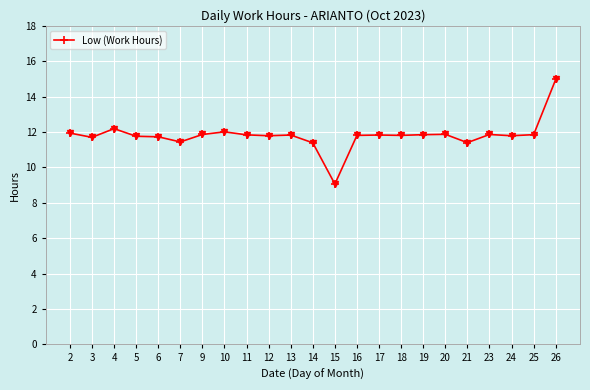

Does the chart display data point markers on the line(s)?

Yes